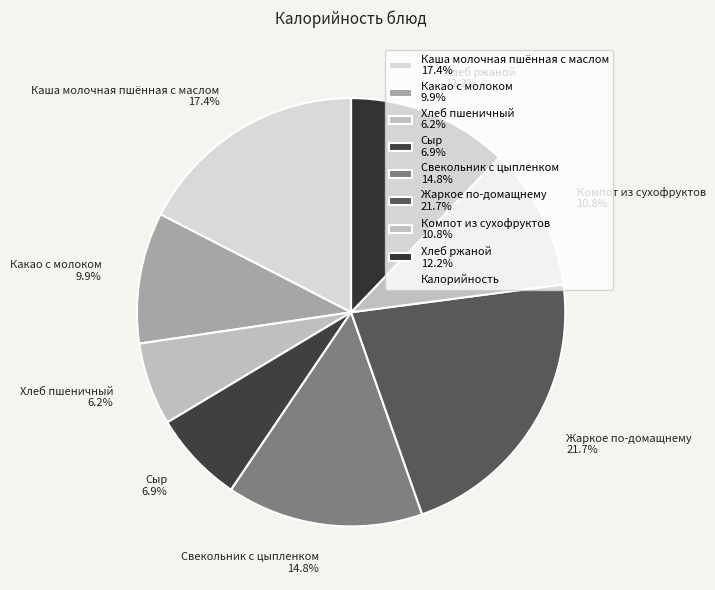

What portion of the pie excludes Сыр 6.9%?

93.1%